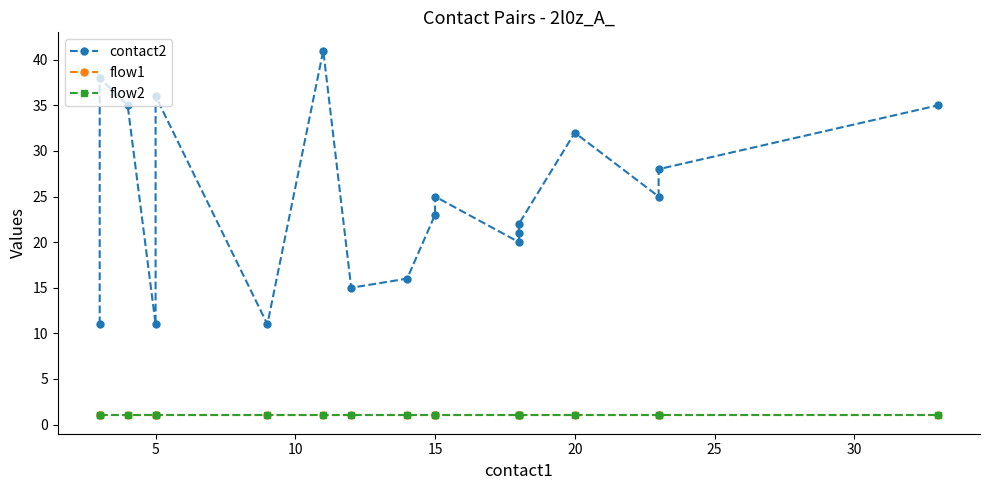

Reading right to left, what are all the values shown in this chart?

contact2: 35	28	25	32	22	21	20	25	23	16	15	41	11	36	11	35	38	11
flow1: 1	1	1	1	1	1	1	1	1	1	1	1	1	1	1	1	1	1
flow2: 1	1	1	1	1	1	1	1	1	1	1	1	1	1	1	1	1	1